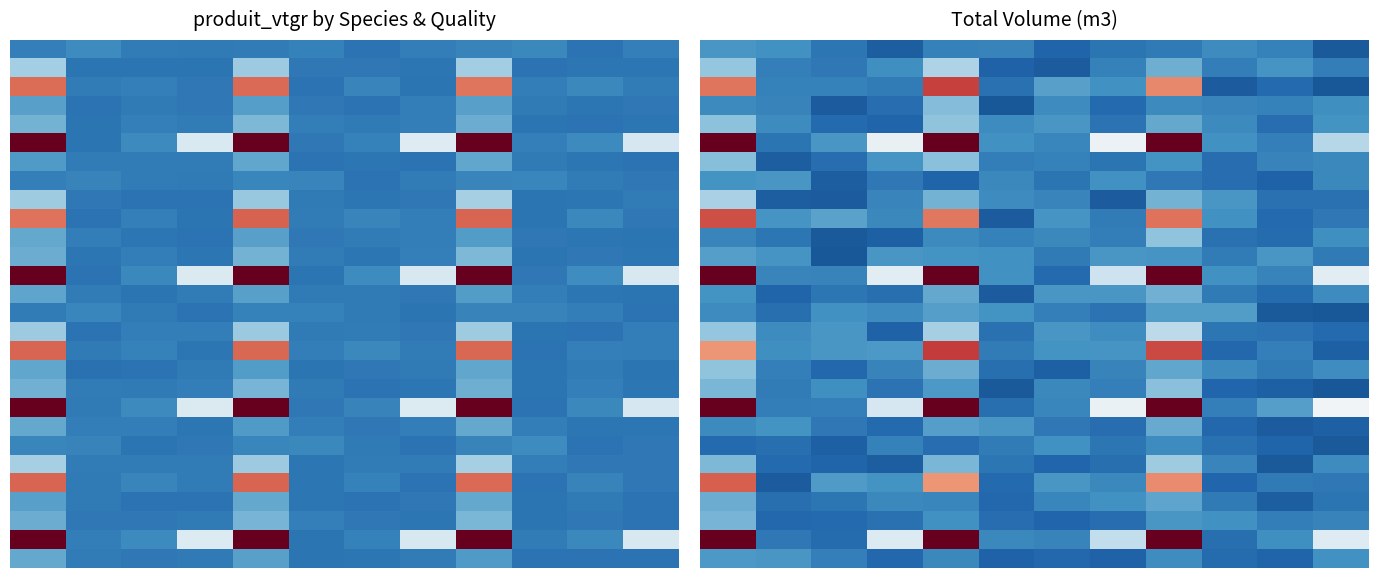

How many distinct data groups are displayed?

28